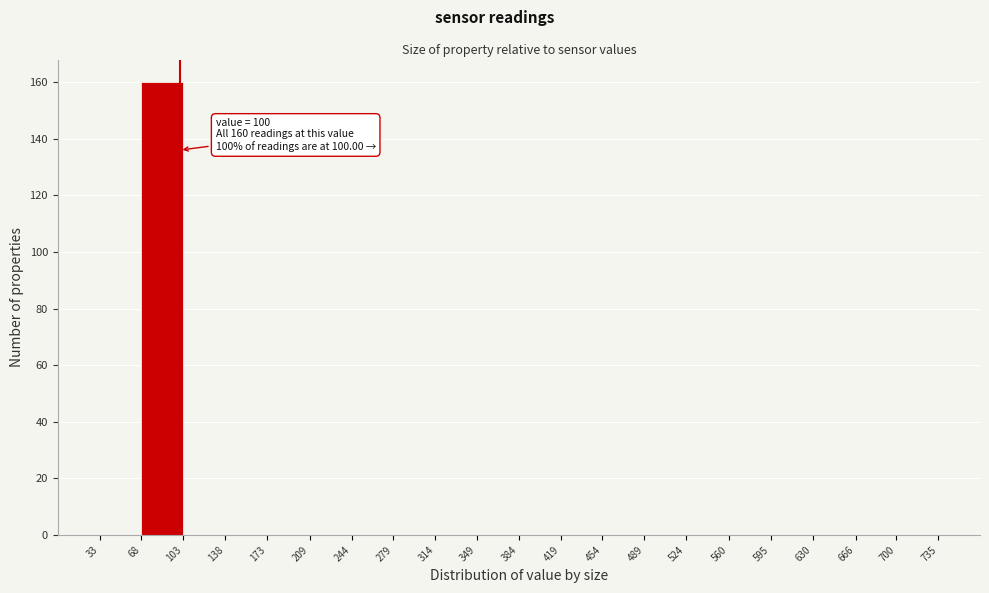

Which range on the x-axis has the tallest bar?

68 to 103